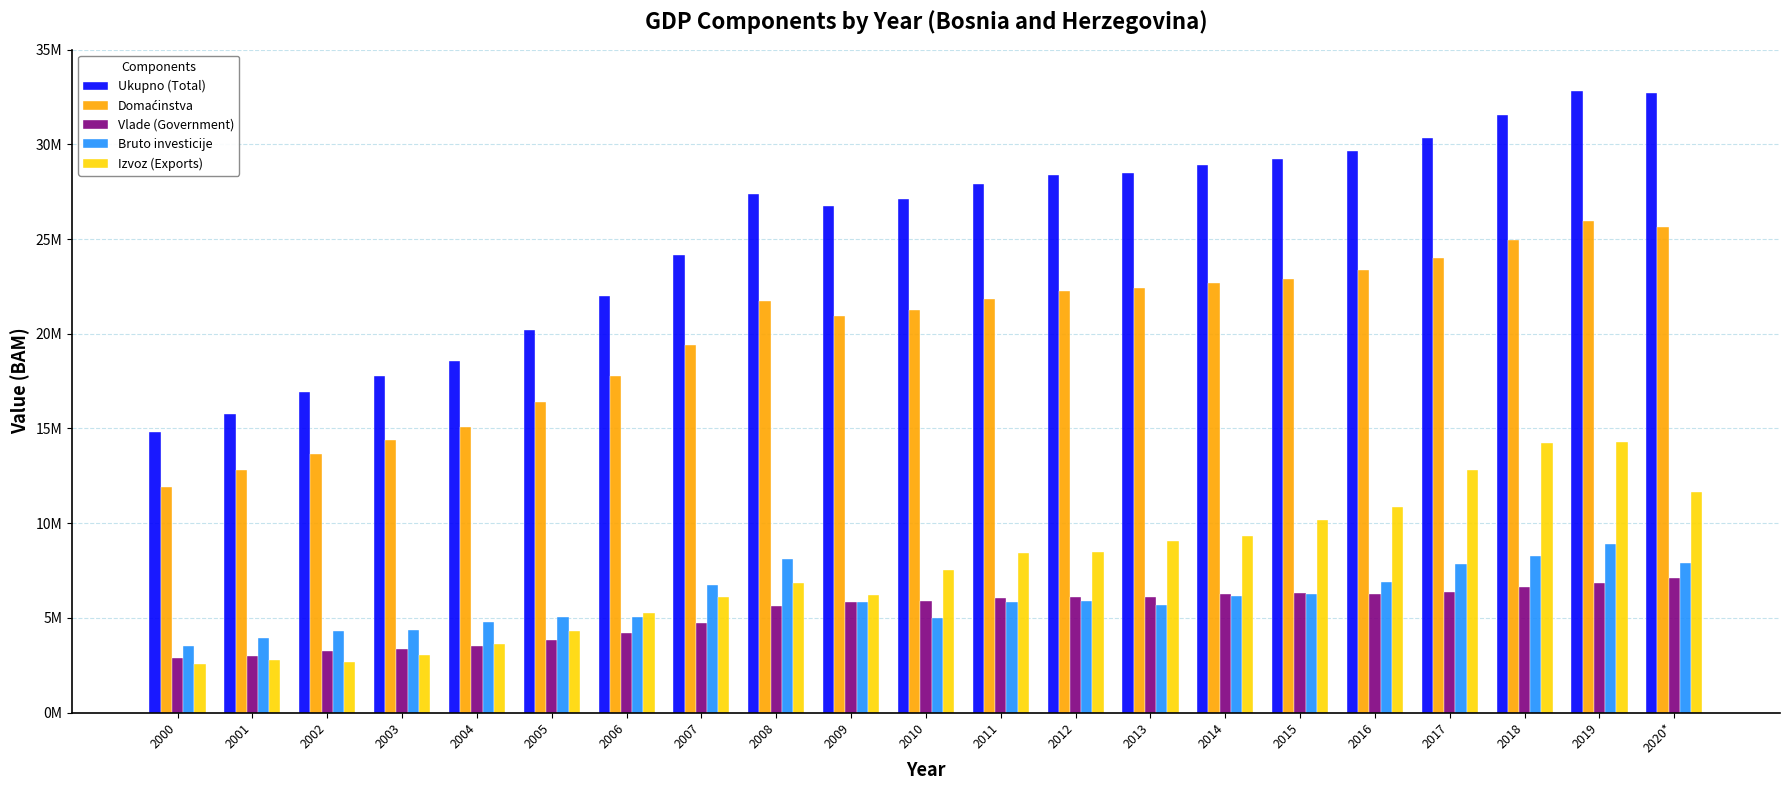

At which label does Domaćinstva reach its peak?

2019